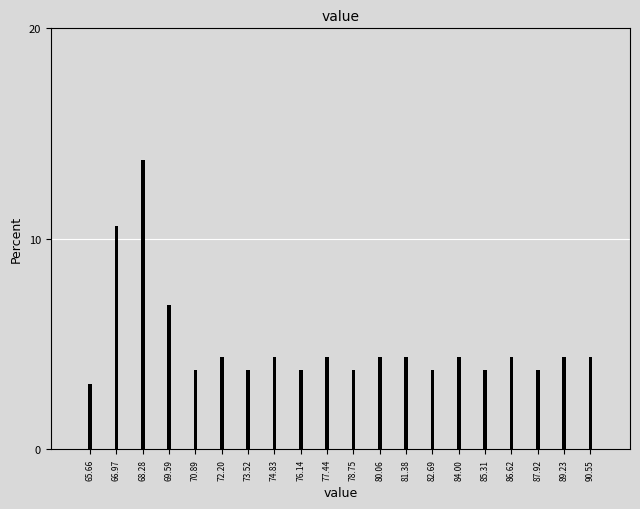

Reading left to right, extract all data points from this chart.

3.1	10.6	13.8	6.9	3.8	4.4	3.8	4.4	3.8	4.4	3.8	4.4	4.4	3.8	4.4	3.8	4.4	3.8	4.4	4.4